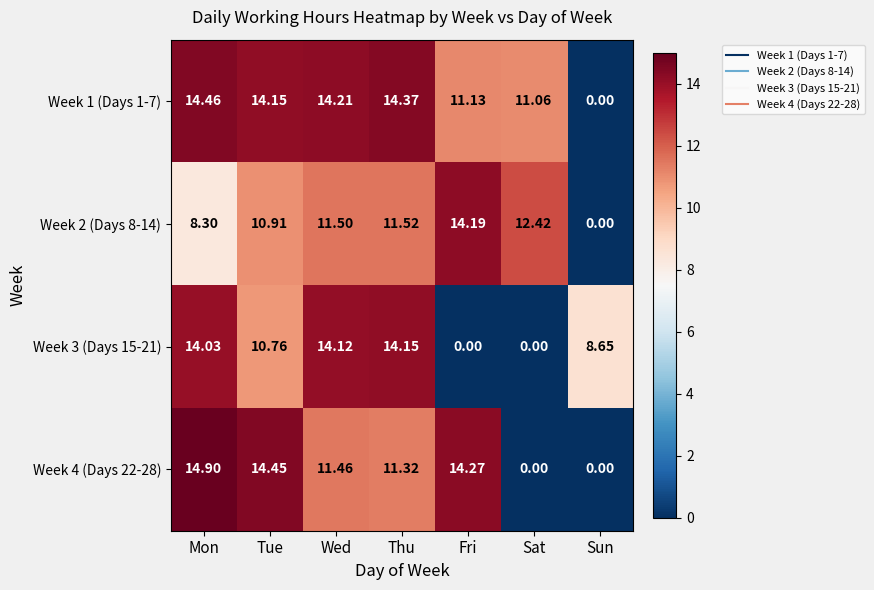

At which category is the sum across all series the highest?

Mon